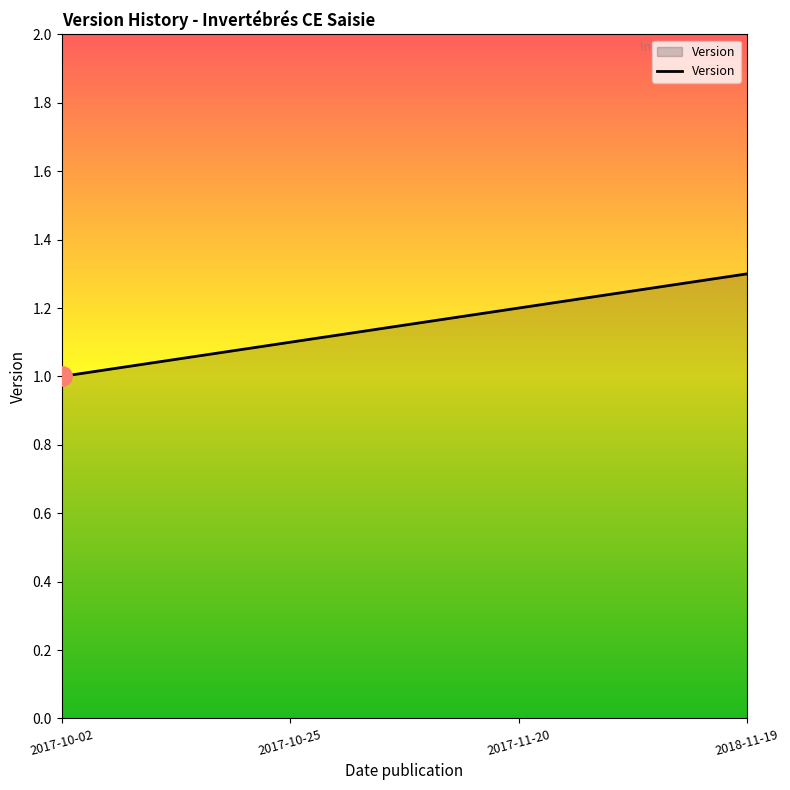

What is the greatest value displayed?

1.3